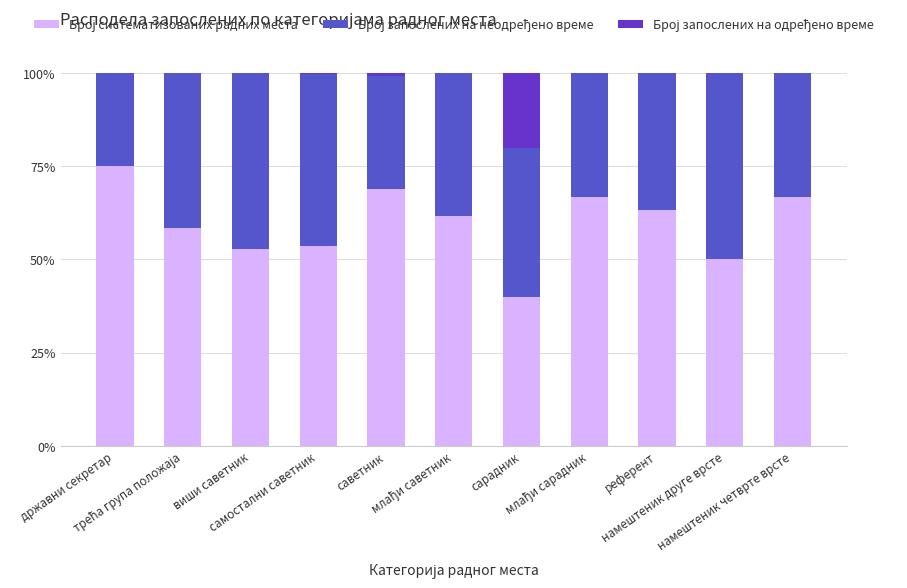

How many distinct data groups are displayed?

3